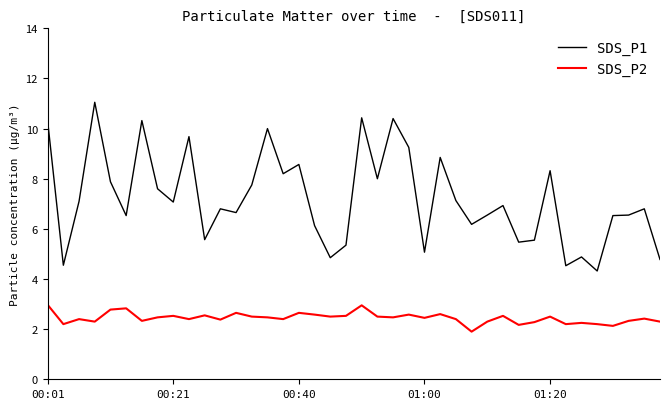

Which series has the widest spread of values?

SDS_P1